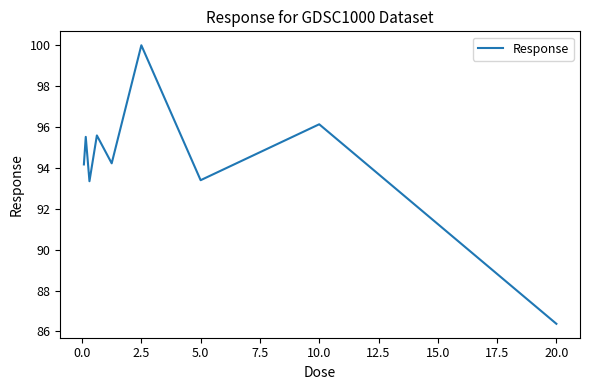

What is the difference between the maximum and minimum values?

13.6